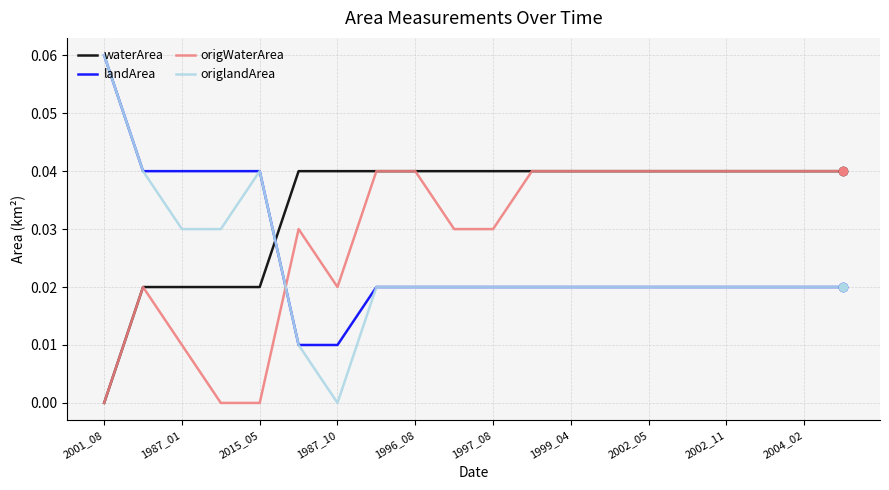

Which series has the largest total across all categories?

waterArea